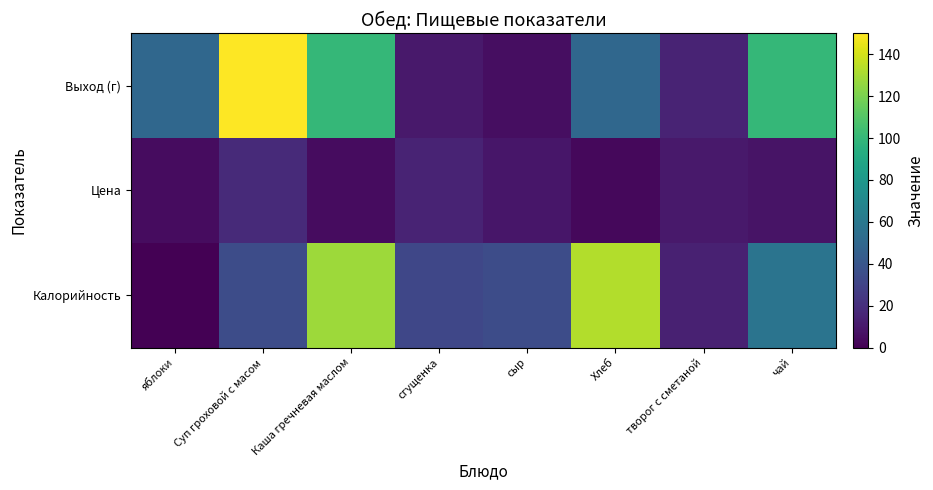

What is the total value across all series at чай?

166.0